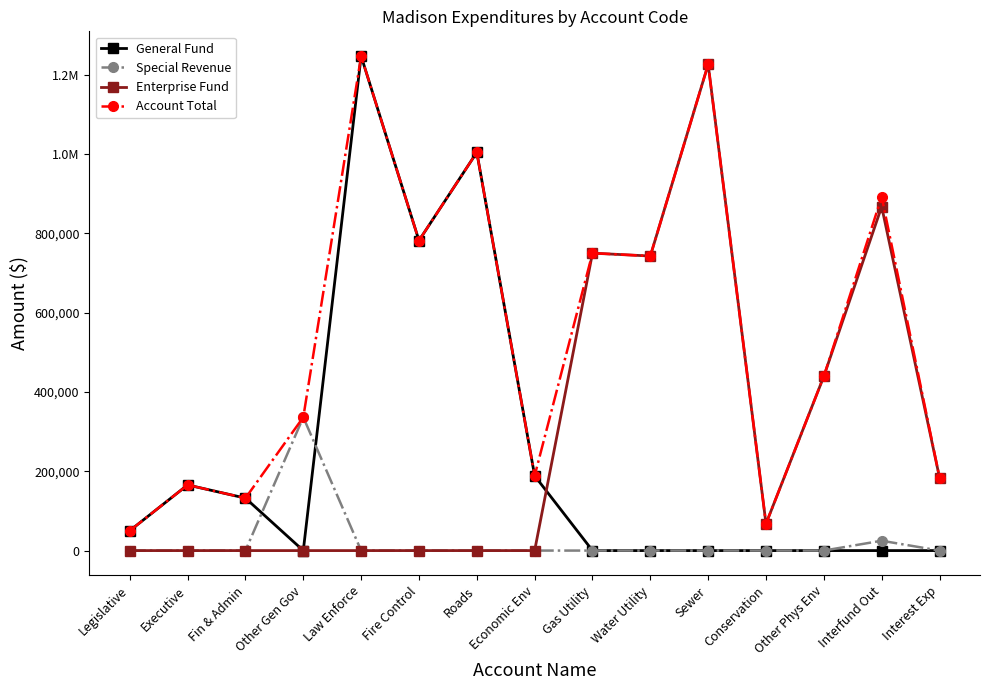

What are all the series names shown in the legend?

General Fund, Special Revenue, Enterprise Fund, Account Total